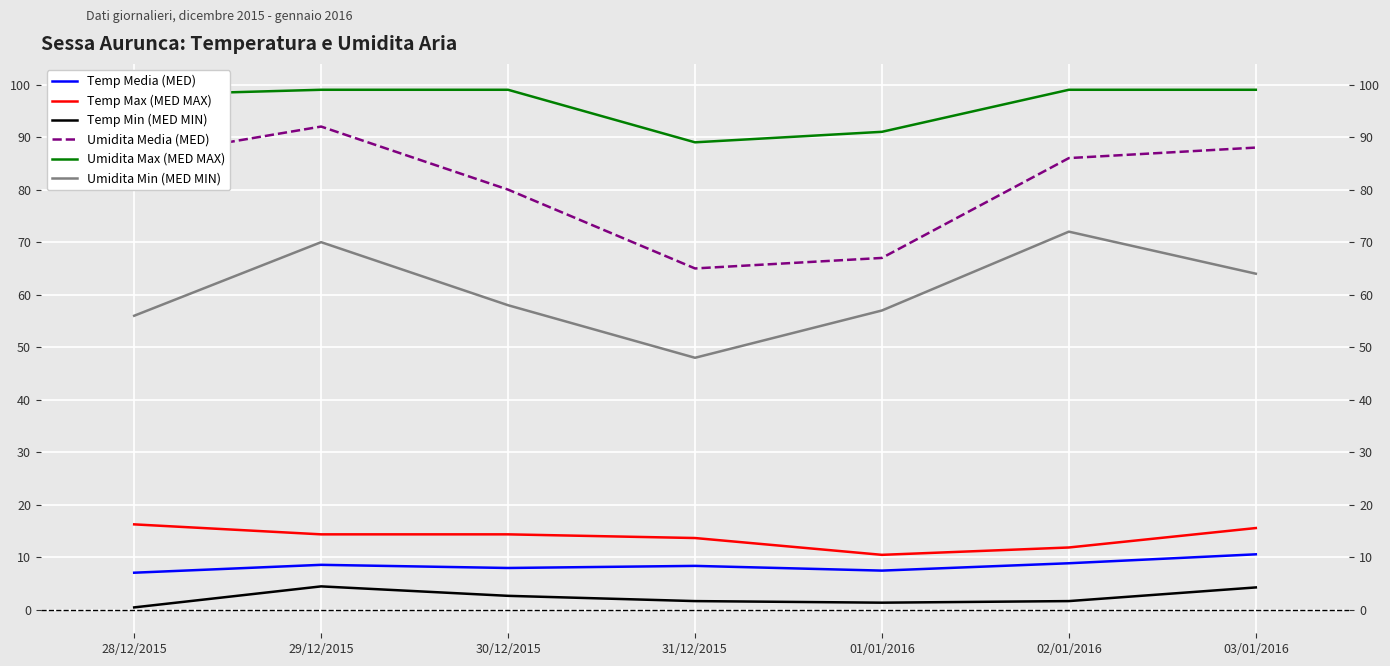

What position from the right is 31/12/2015?

4